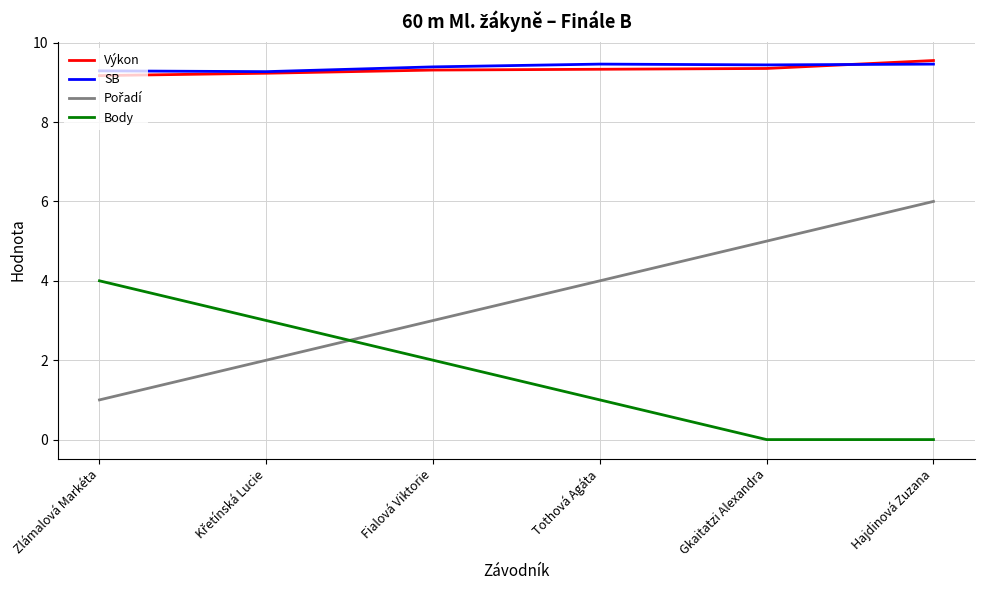

What is the maximum value for Výkon?

9.6